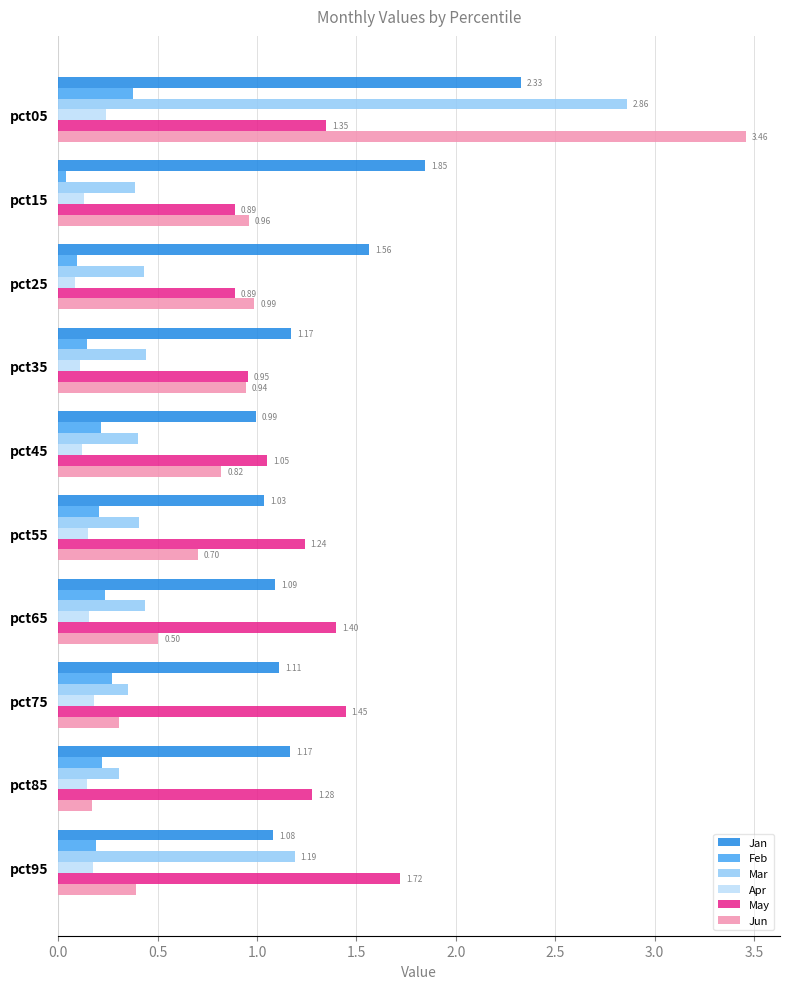

At which category is the sum across all series the highest?

pct05